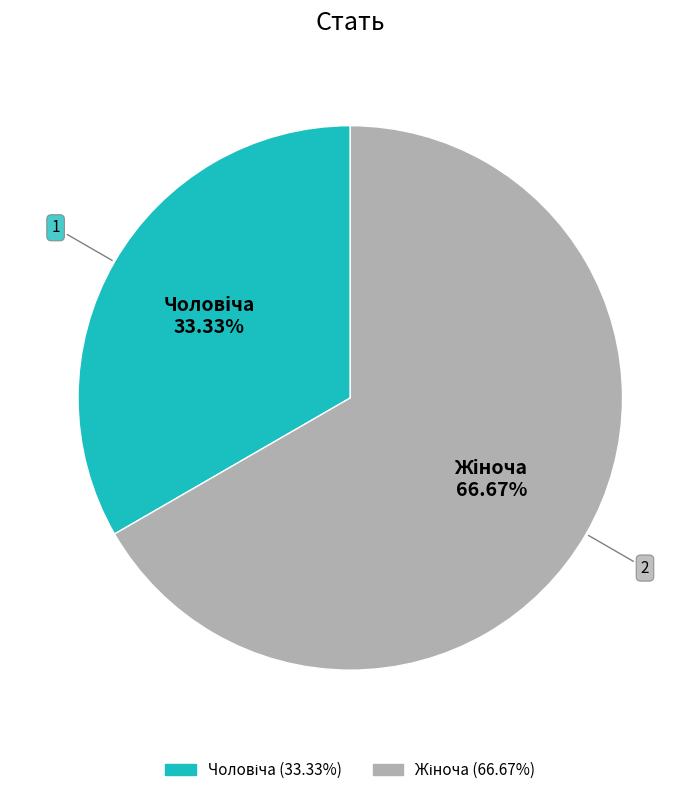

Is there a majority slice in this chart?

Yes